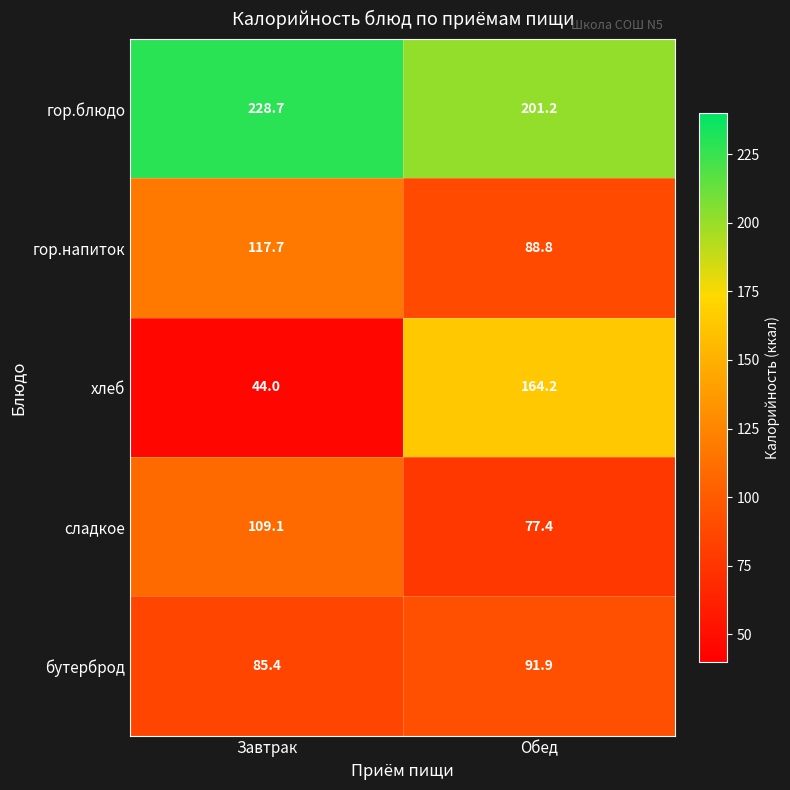

True or false: бутерброд has a value of 27.7 at Завтрак.

False